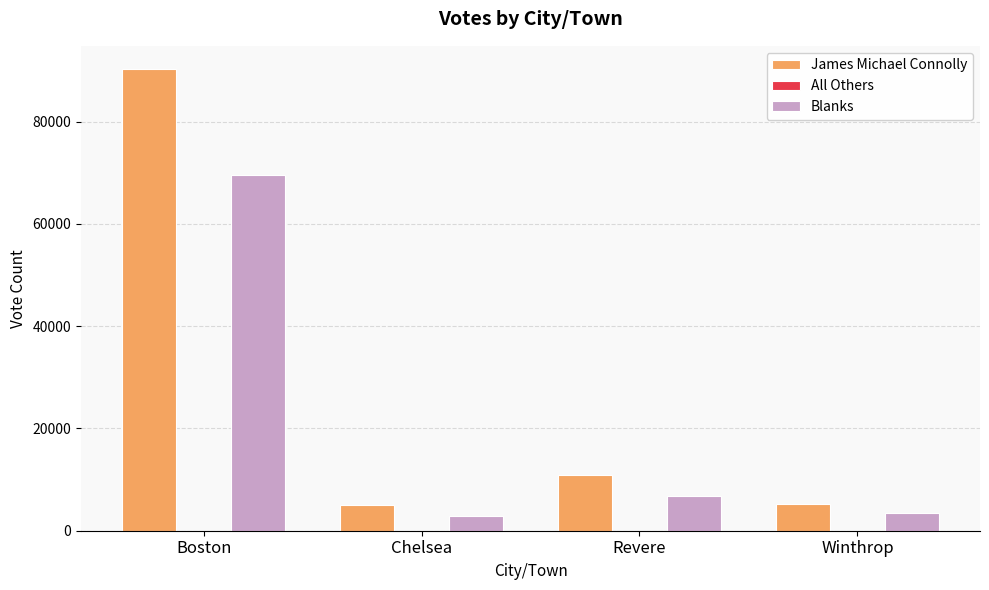

Which label corresponds to the largest value in the chart?

Boston